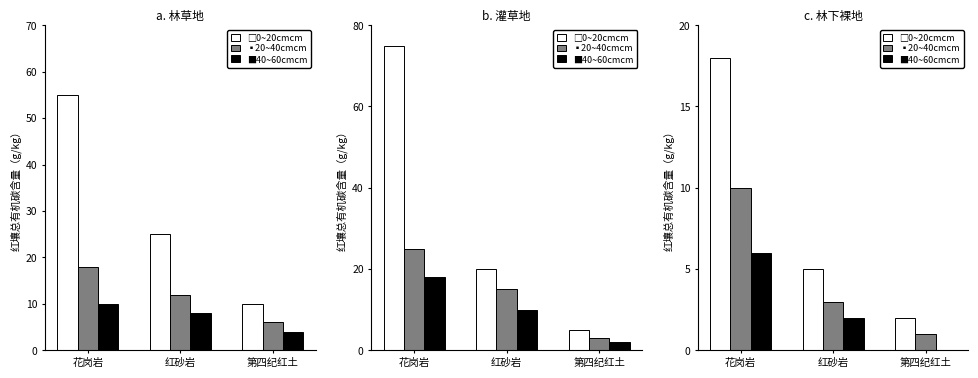

How many bars are there in each group?

3